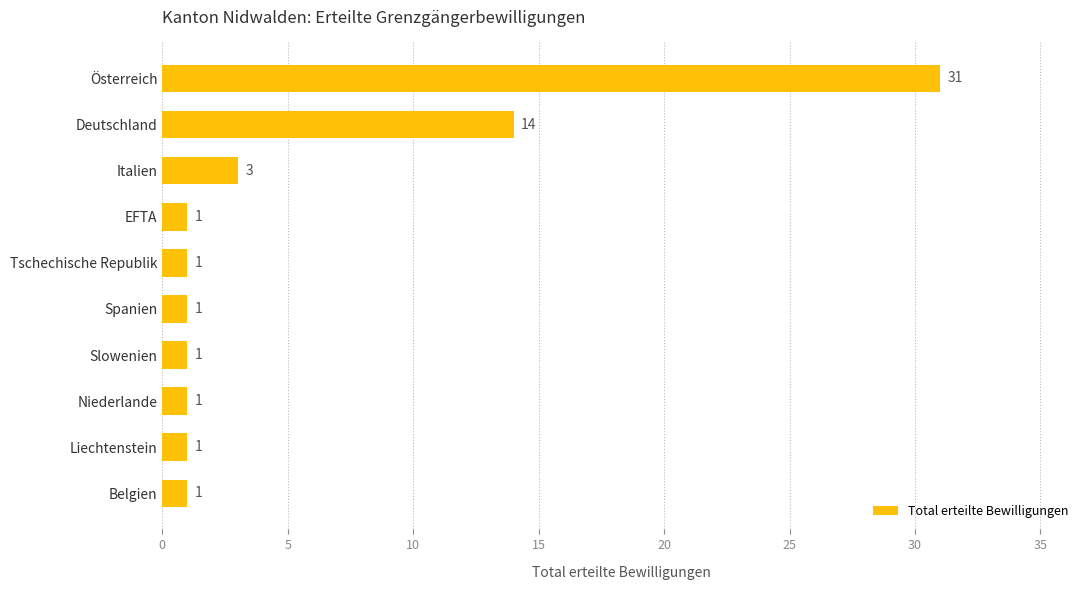

What is the maximum value shown in the chart?

31